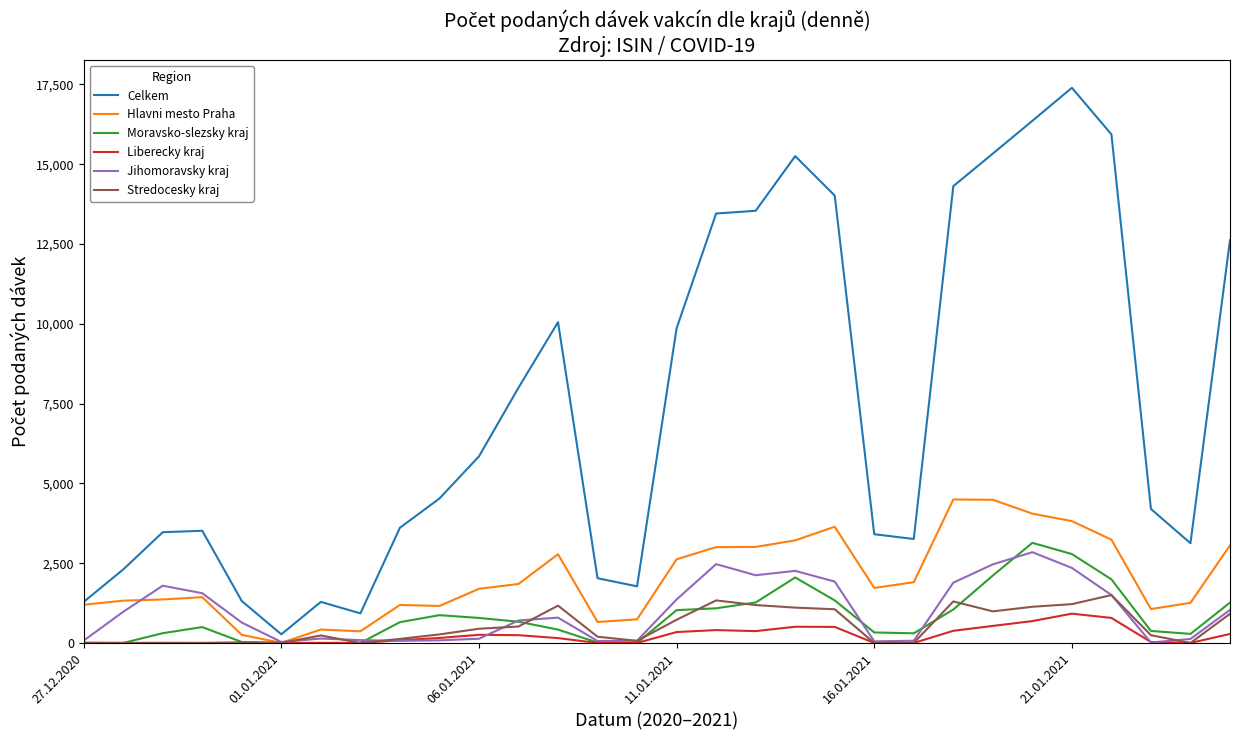

Which series has the largest range (max minus min)?

Celkem